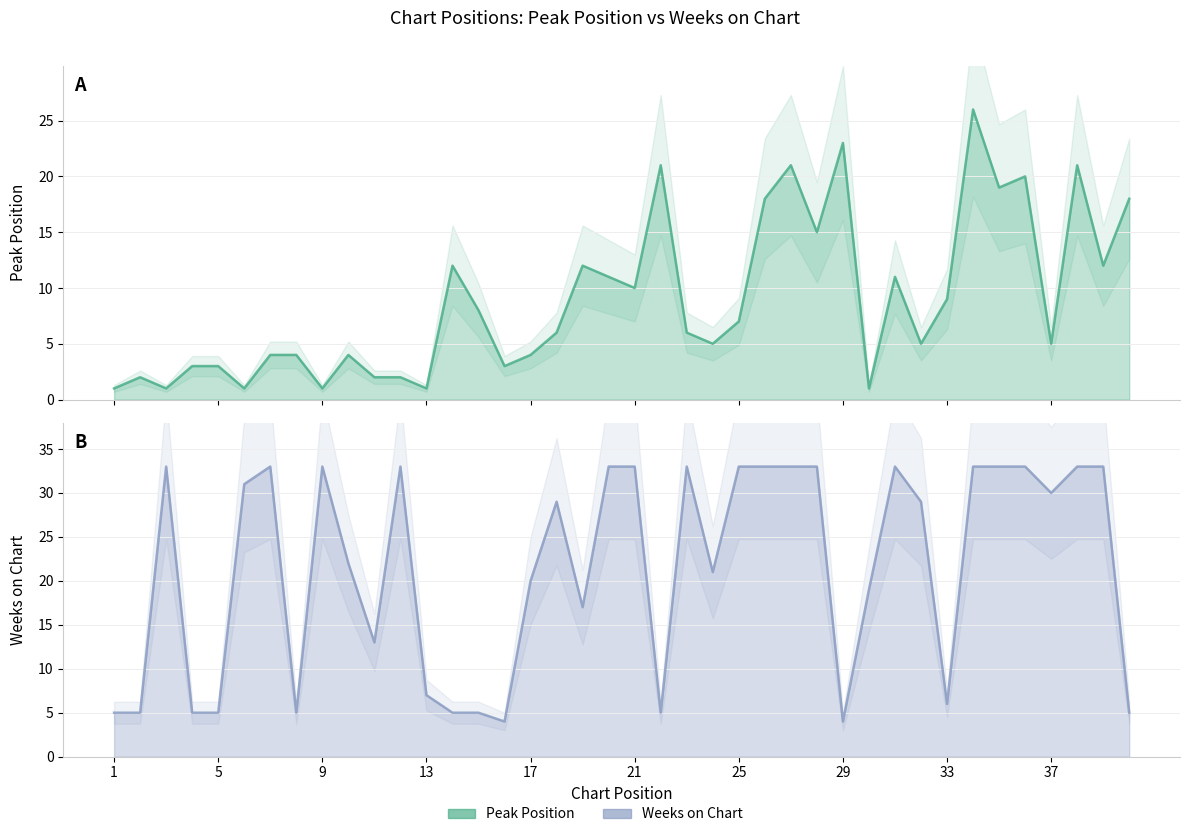

Does the chart have visible grid lines?

Yes